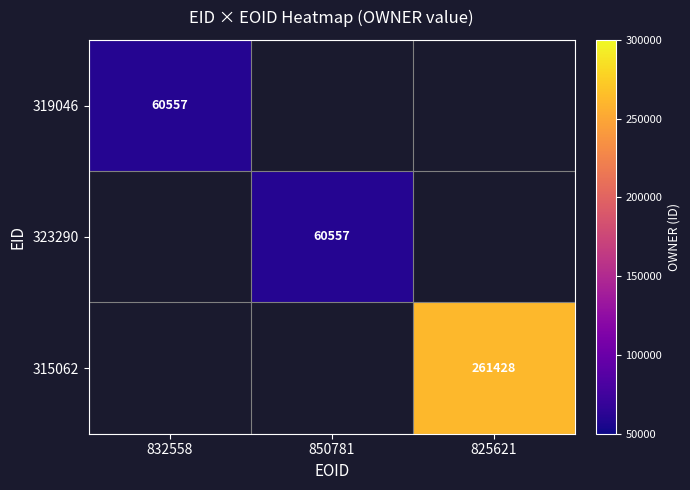

Is it true that 315062 equals 401376 at 825621?

False